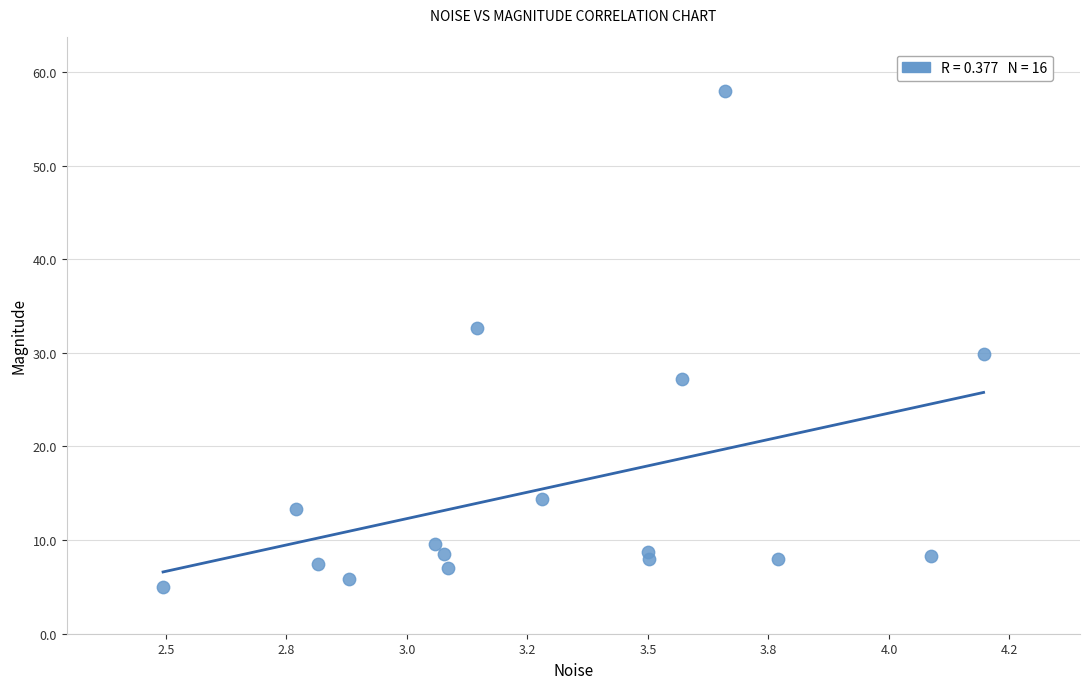

What is the range of X values (max minus min)?

1.7